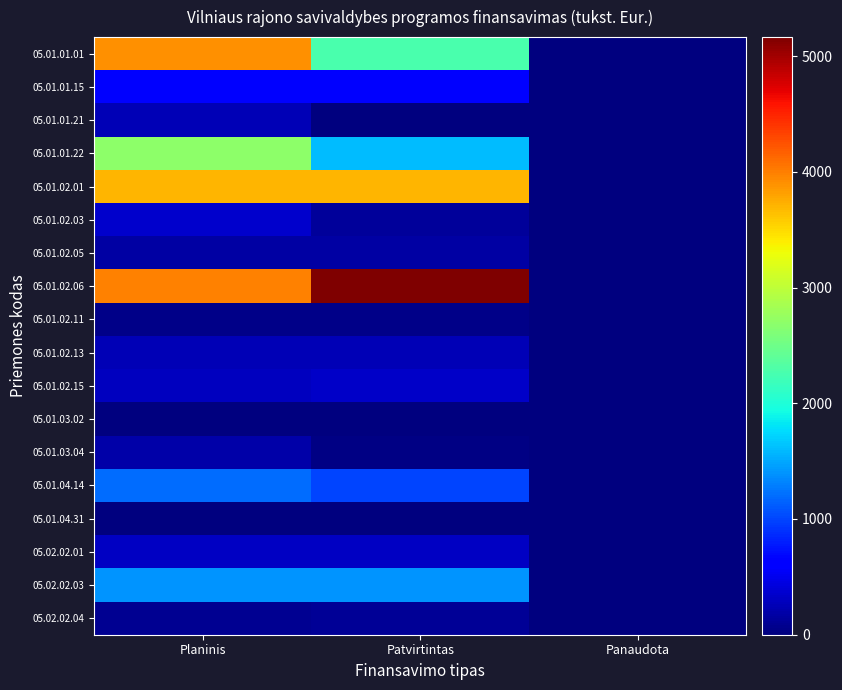

Which series has the widest spread of values?

05.01.02.06